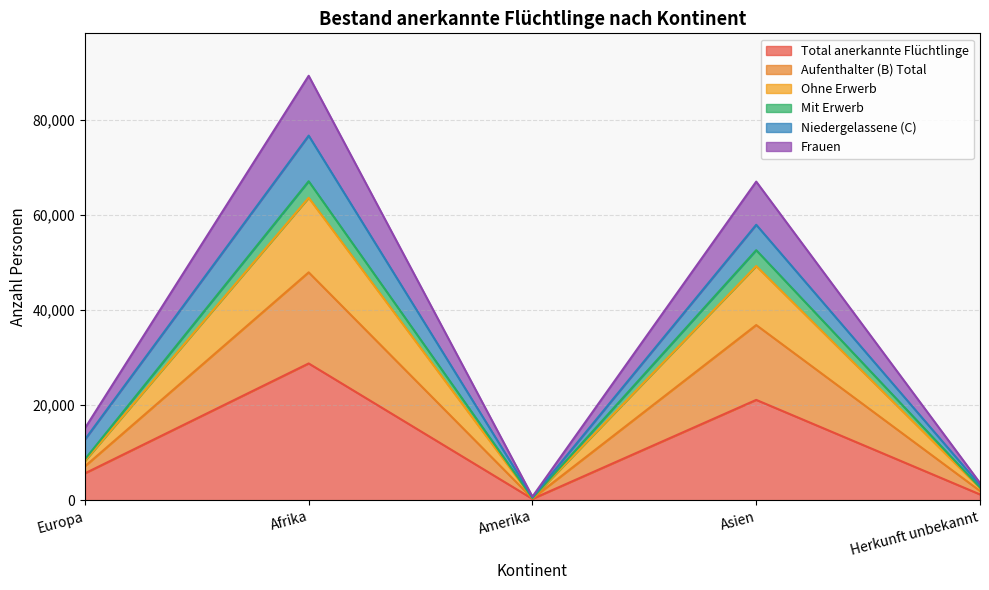

Reading left to right, list the values for the Total anerkannte Flüchtlinge series.

Europa=5637	Afrika=28736	Amerika=267	Asien=21076	Herkunft unbekannt=1206